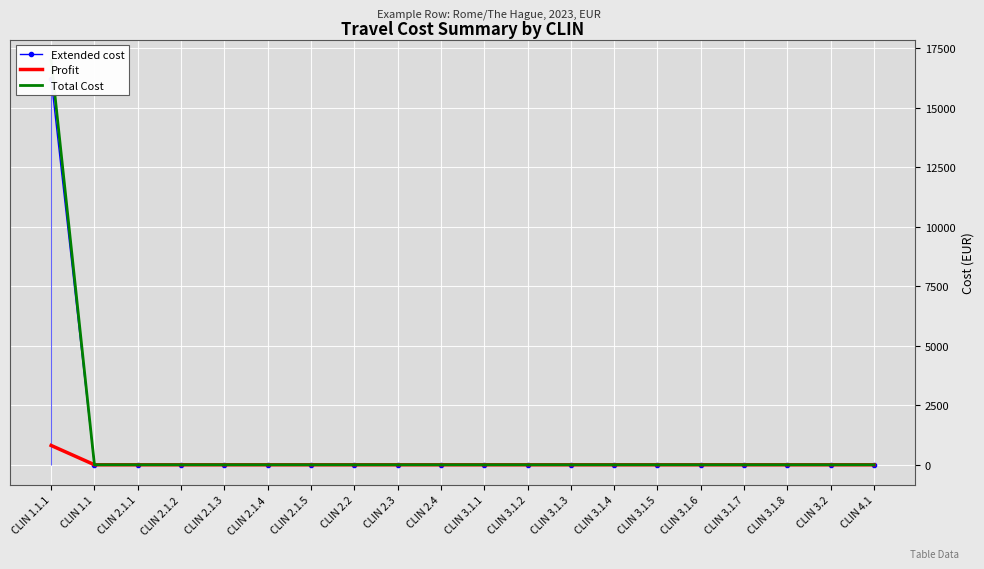

What is the label of the 16th point from the left?

CLIN 3.1.6